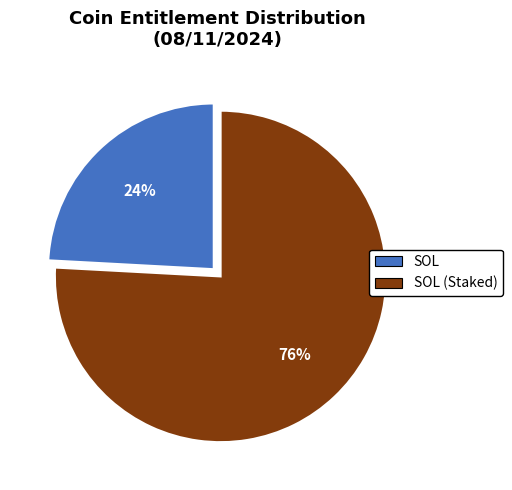

Is there a majority slice in this chart?

Yes